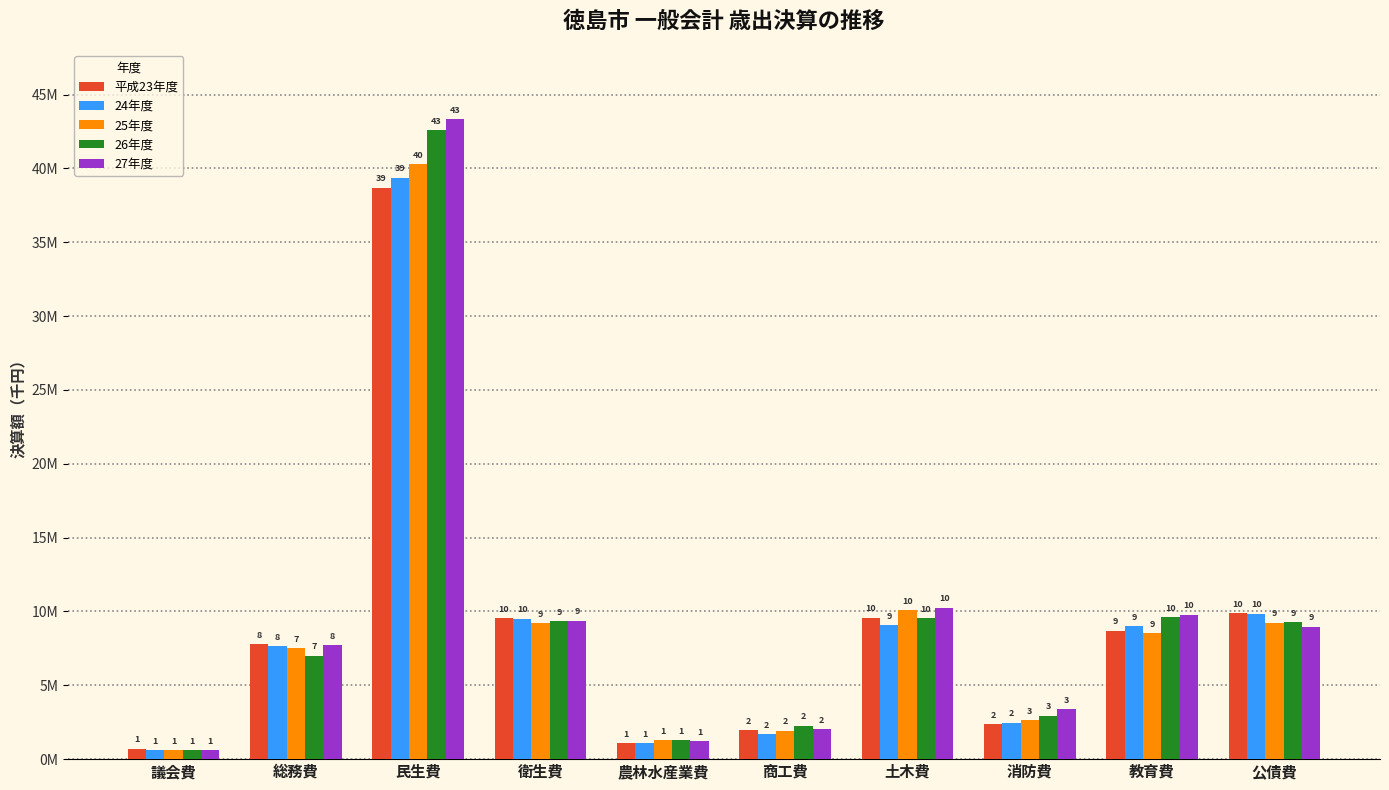

What are all the series names shown in the legend?

平成23年度, 24年度, 25年度, 26年度, 27年度